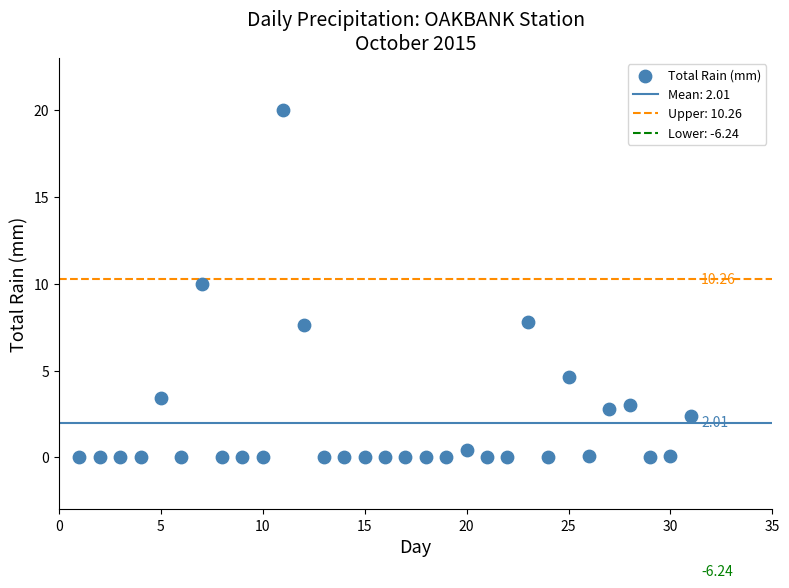

What is the range of Y values (max minus min)?

20.0